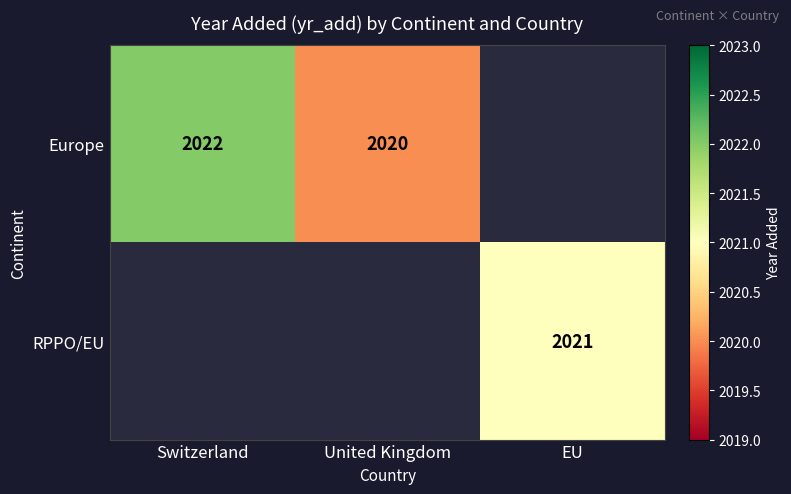

True or false: Europe has a value of 2020 at United Kingdom.

True